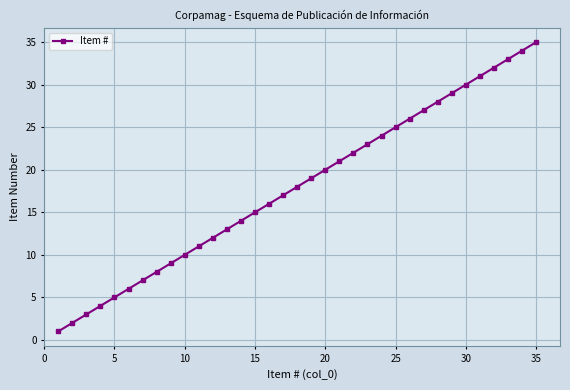

What is the average value?

18